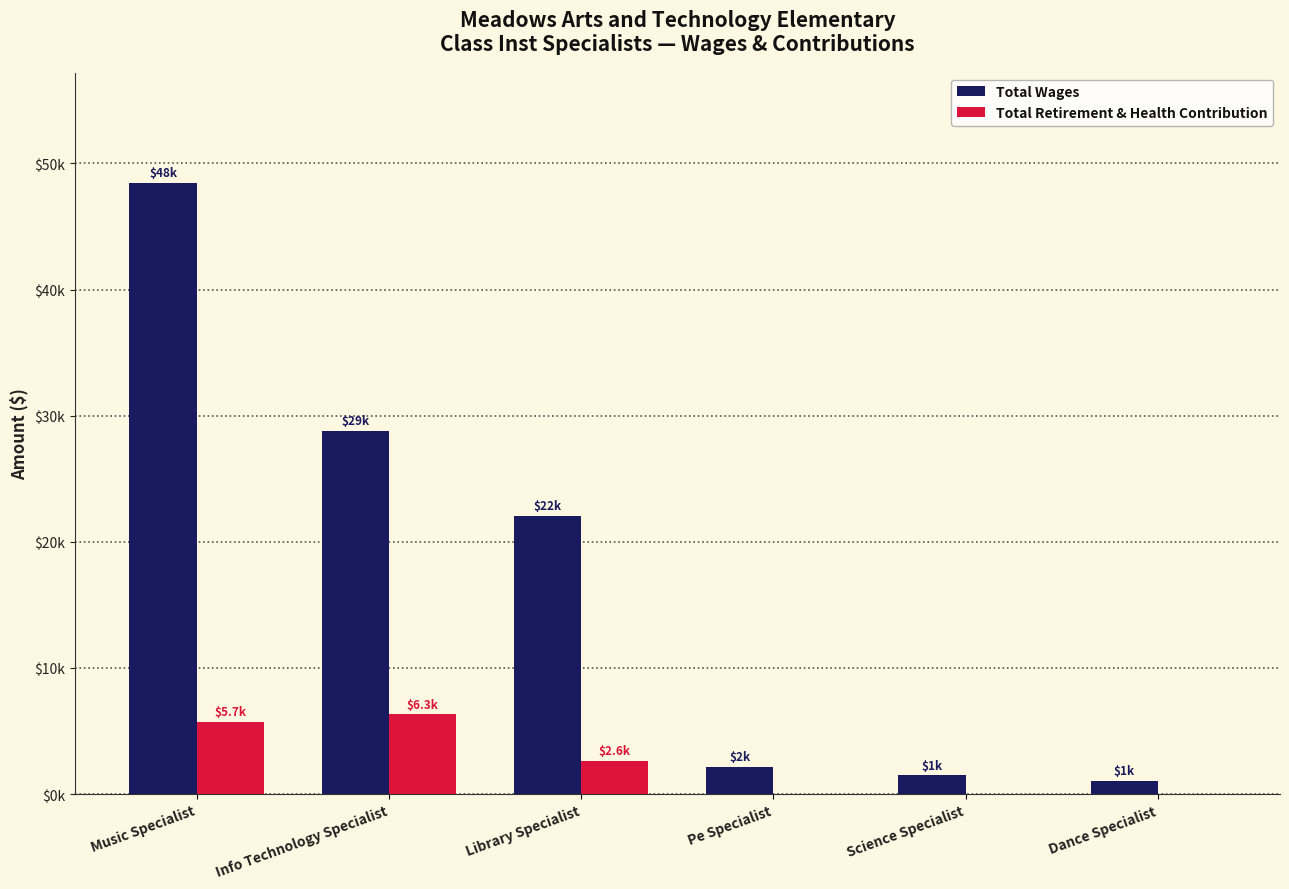

What is the label of the 1st bar from the left?

Music Specialist